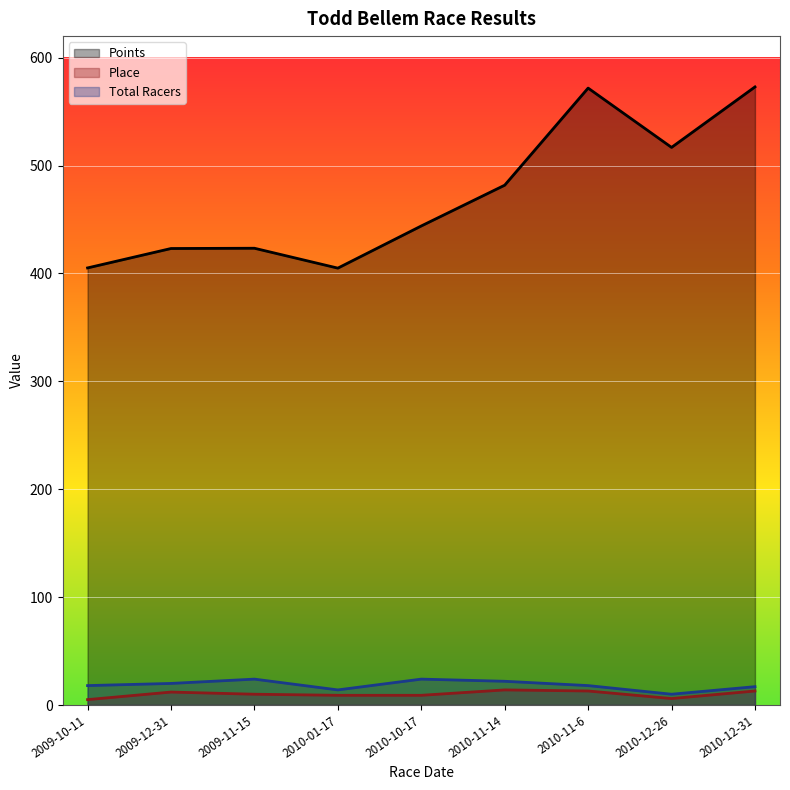

True or false: Total Racers and Place cross at least once.

False